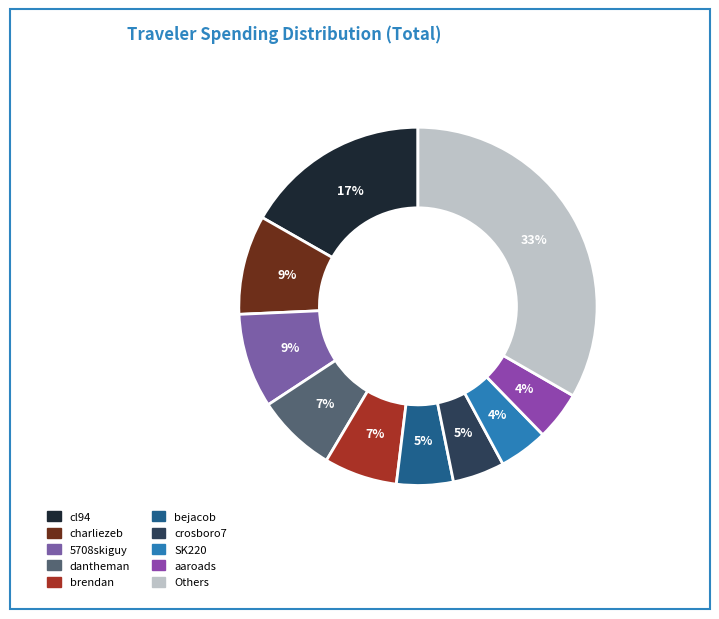

How many slices are in this pie chart?

10